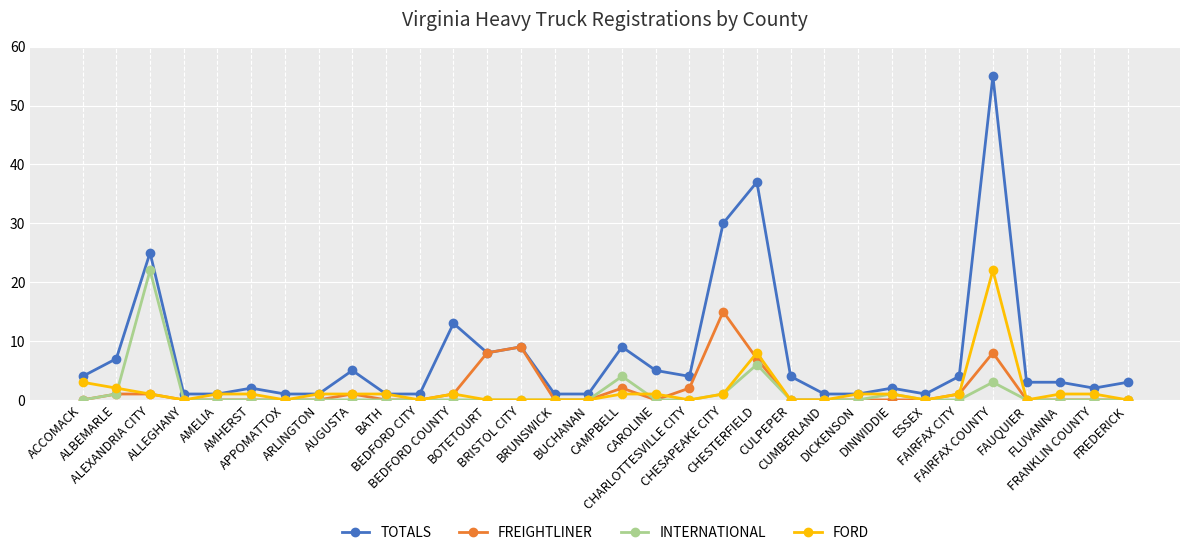

True or false: FORD has more than 2 interior local peaks.

True